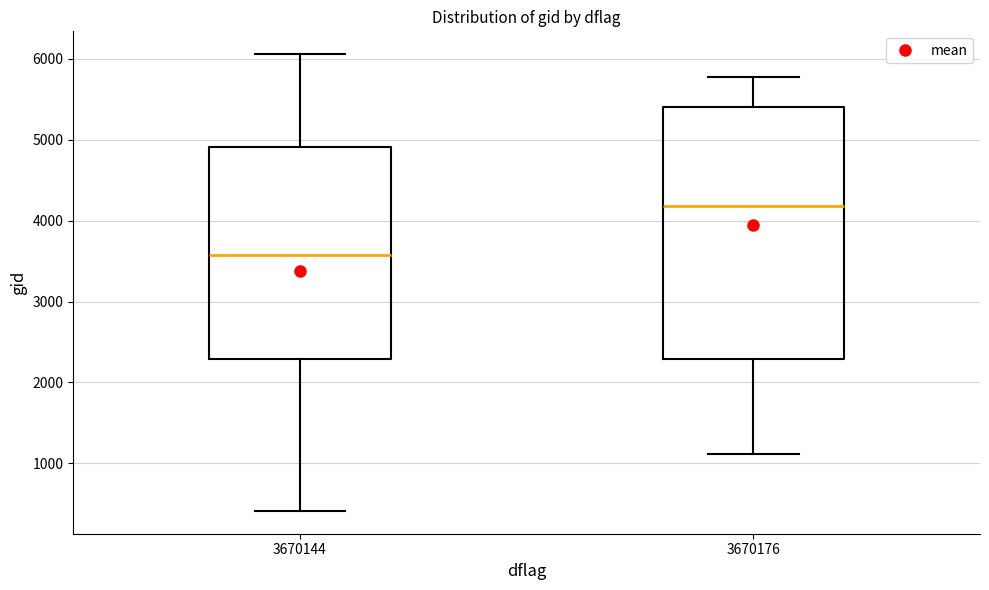

Reading left to right, read every box against the y-axis: the position of its median line, the range the box covers, and the ends of its whiskers. The values are not printed on the chart, so give them approximately, as read against the axis.

3670144: median 3600, box 2300 to 4900, whiskers 400 to 6100
3670176: median 4200, box 2300 to 5400, whiskers 1100 to 5800